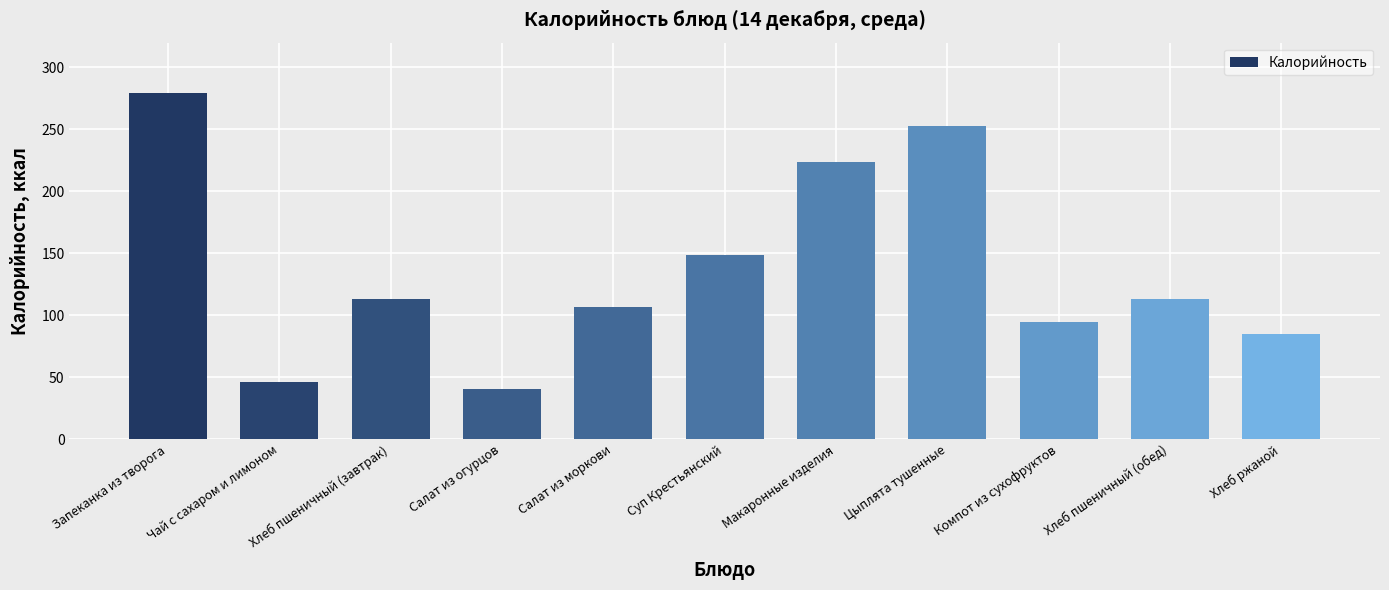

What is the change in value from Салат из огурцов to Хлеб ржаной?

+44.6